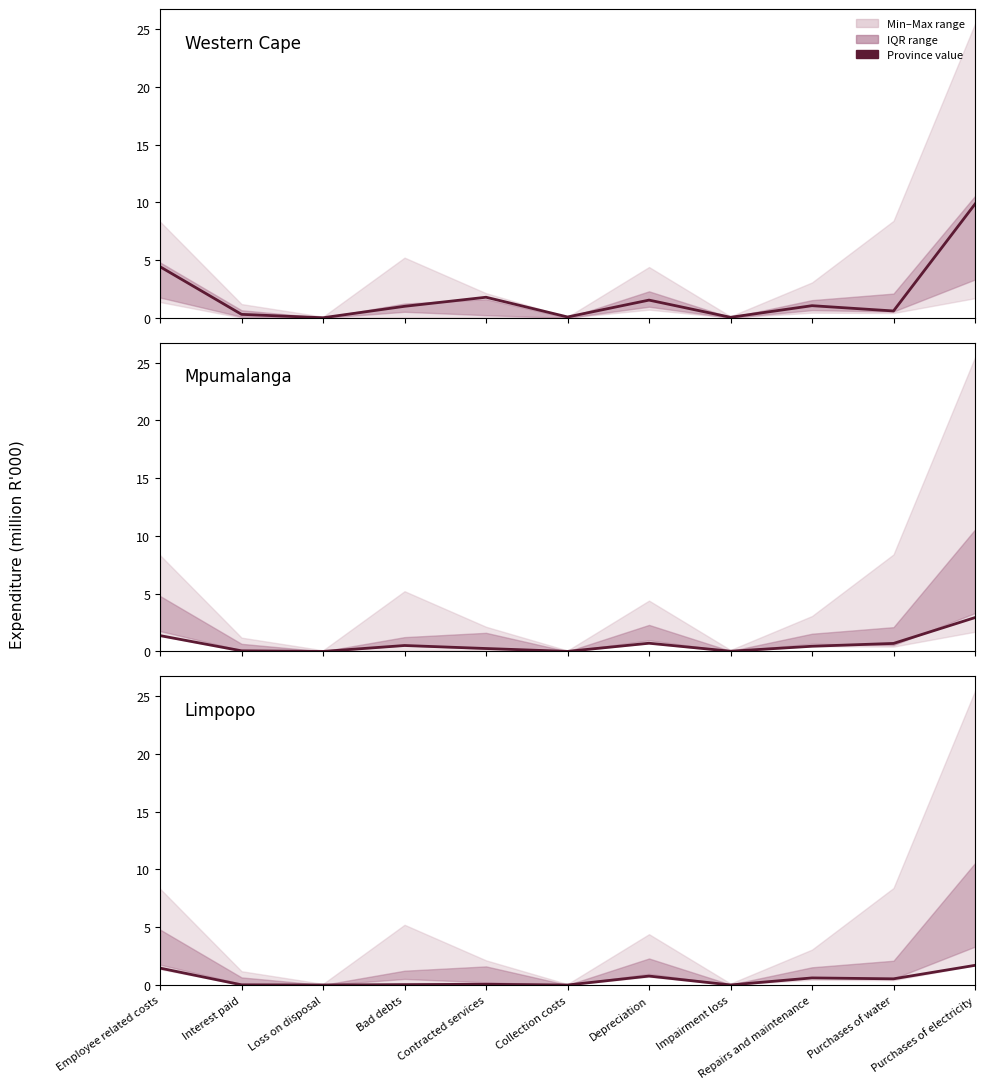

At how many categories does at least one series exceed 3?

2